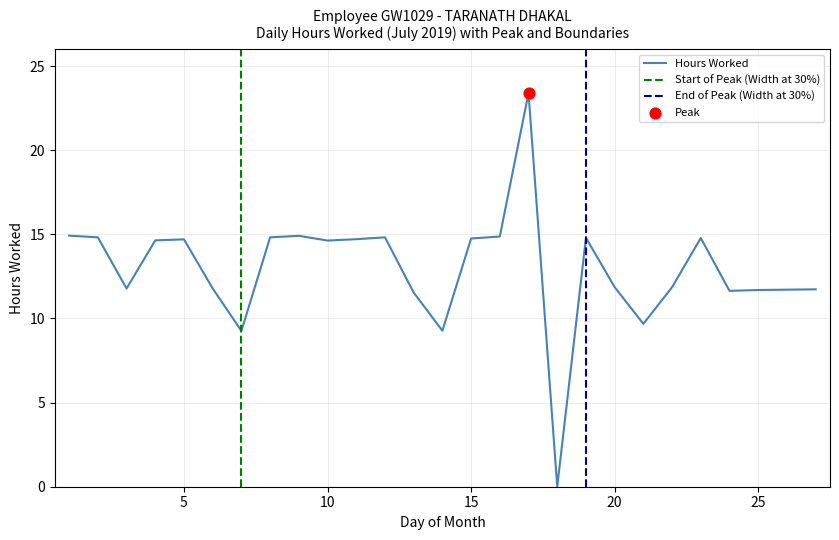

What is the change in value from 5 to 19?

+0.1